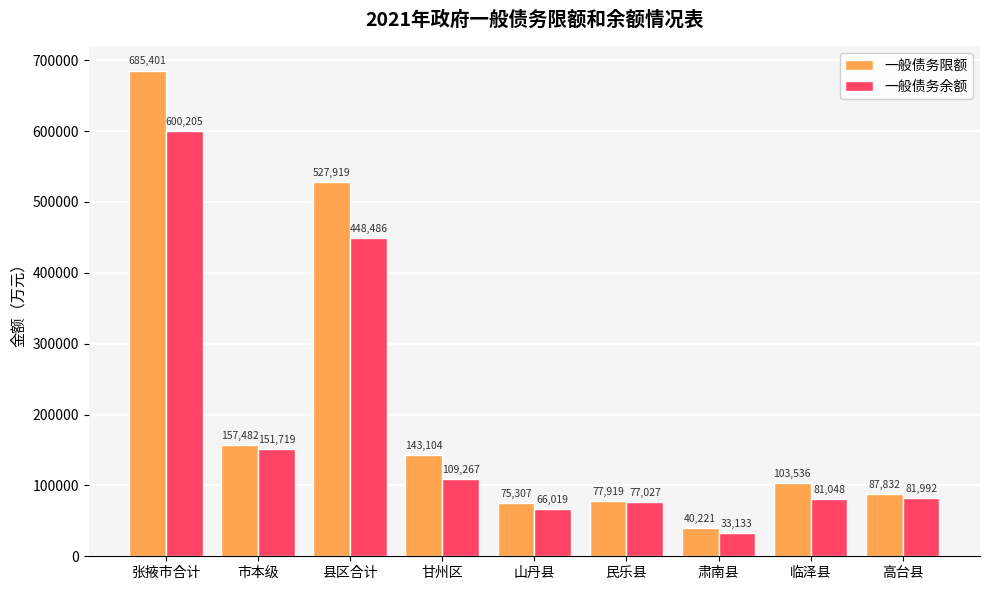

Reading right to left, transcribe all the data shown in this chart.

一般债务限额: 高台县=87832	临泽县=103536	肃南县=40221	民乐县=77919	山丹县=75307	甘州区=143104	县区合计=527919	市本级=157482	张掖市合计=685401
一般债务余额: 高台县=81992	临泽县=81048	肃南县=33133	民乐县=77027	山丹县=66019	甘州区=109267	县区合计=448486	市本级=151719	张掖市合计=600205